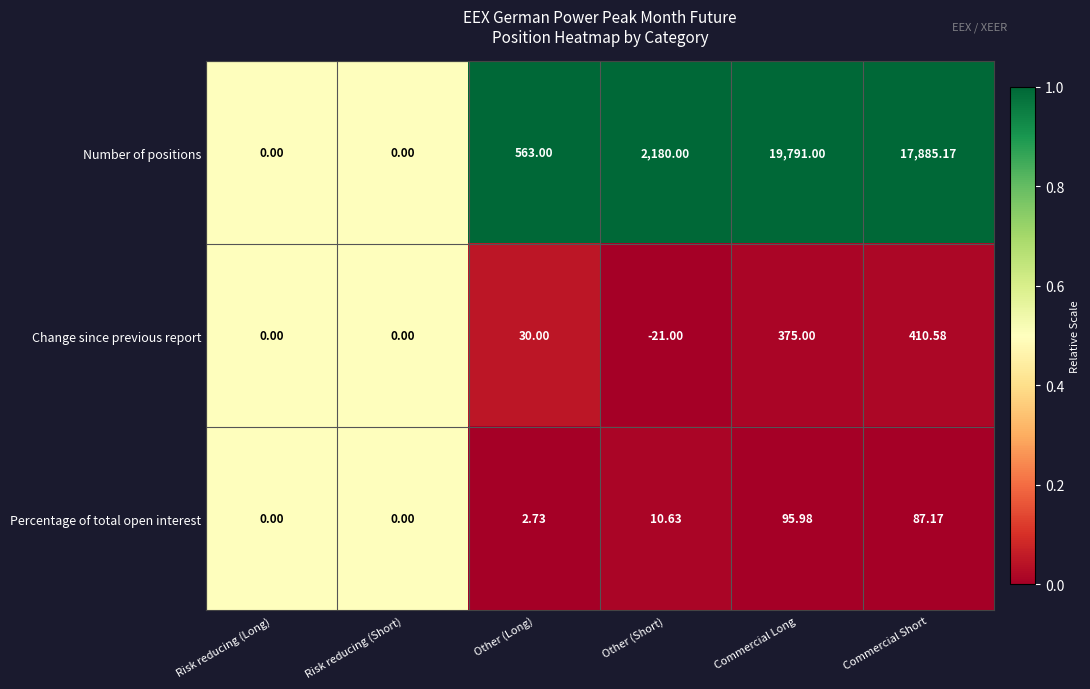

Which category has the lowest value in the Change since previous report series?

Other (Short)